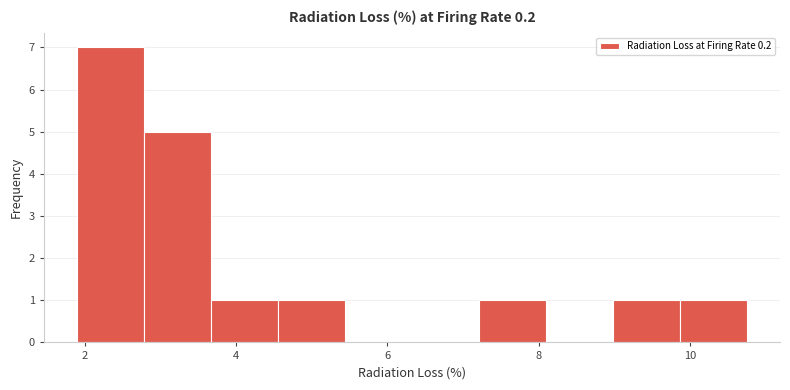

Reading left to right, list every bar in this chart as the range it spans on the x-axis followed by its height. Neither the bar edges nor the heights are printed on the chart, so give them approximately, as read against the axes.

2.0 to 2.8: 7
2.8 to 3.6: 5
3.6 to 4.6: 1
4.6 to 5.4: 1
5.4 to 6.4: 0
6.4 to 7.2: 0
7.2 to 8.0: 1
8.0 to 9.0: 0
9.0 to 9.8: 1
9.8 to 10.8: 1